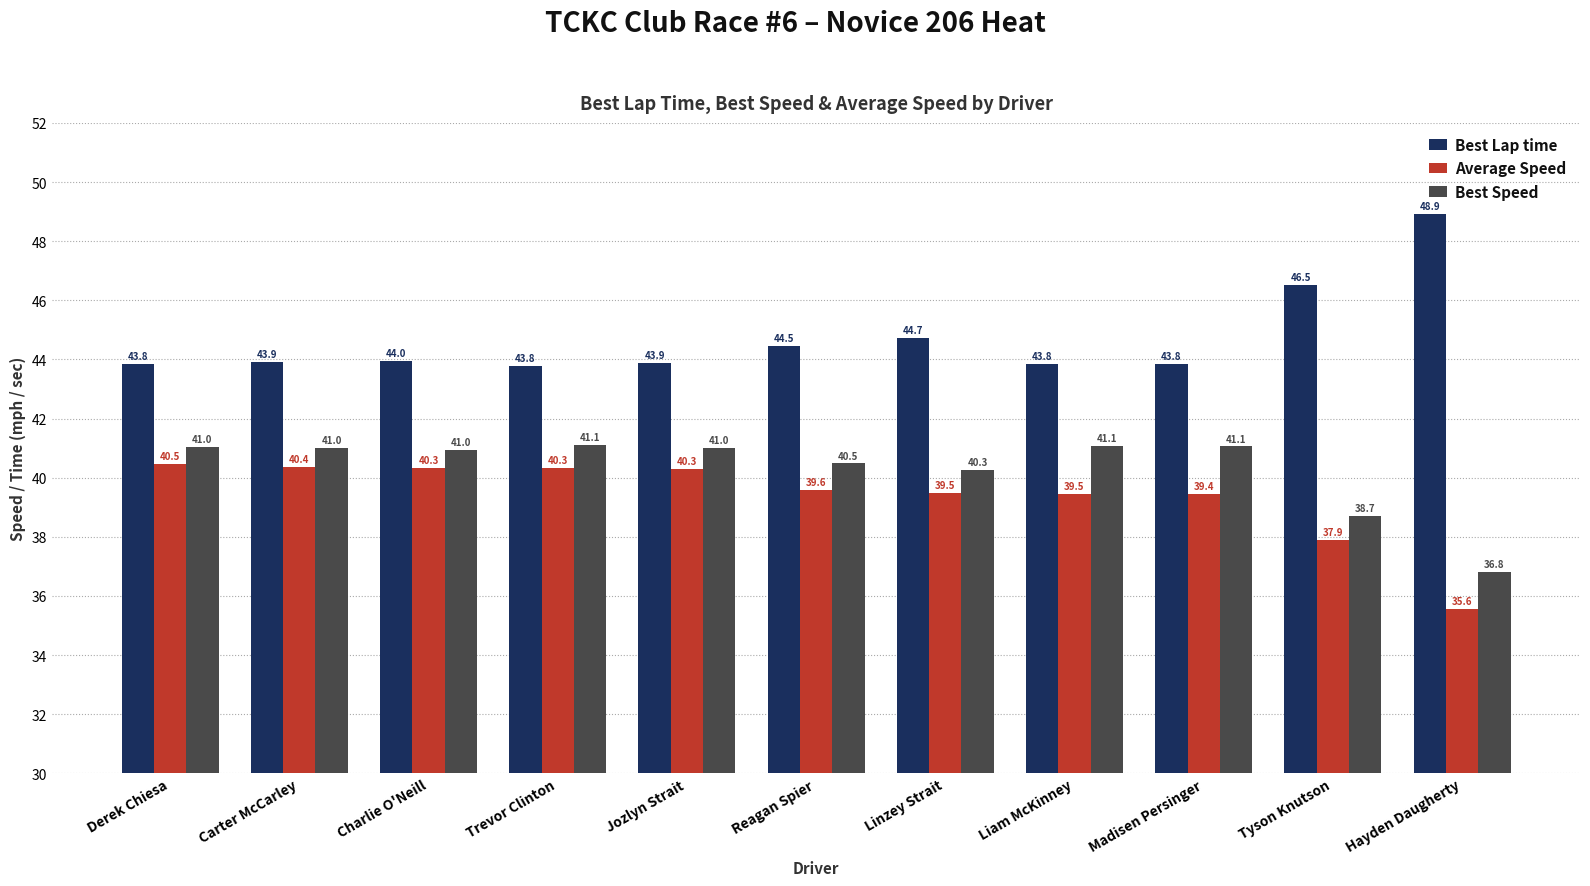

The value of Best Speed at Carter McCarley is 66.4. True or false?

False